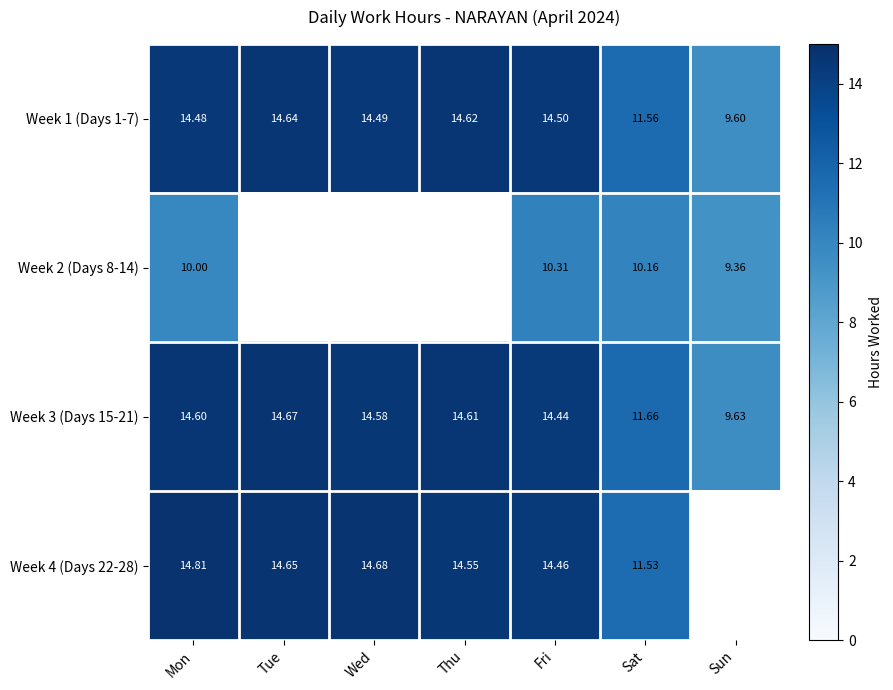

List the labels in order of Week 3 (Days 15-21) value, largest first.

Tue, Thu, Mon, Wed, Fri, Sat, Sun